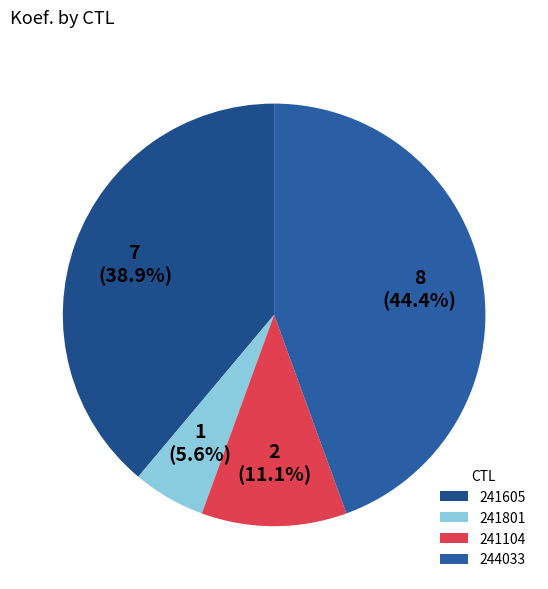

Rank the categories by value from lowest to highest.

241801, 241104, 241605, 244033